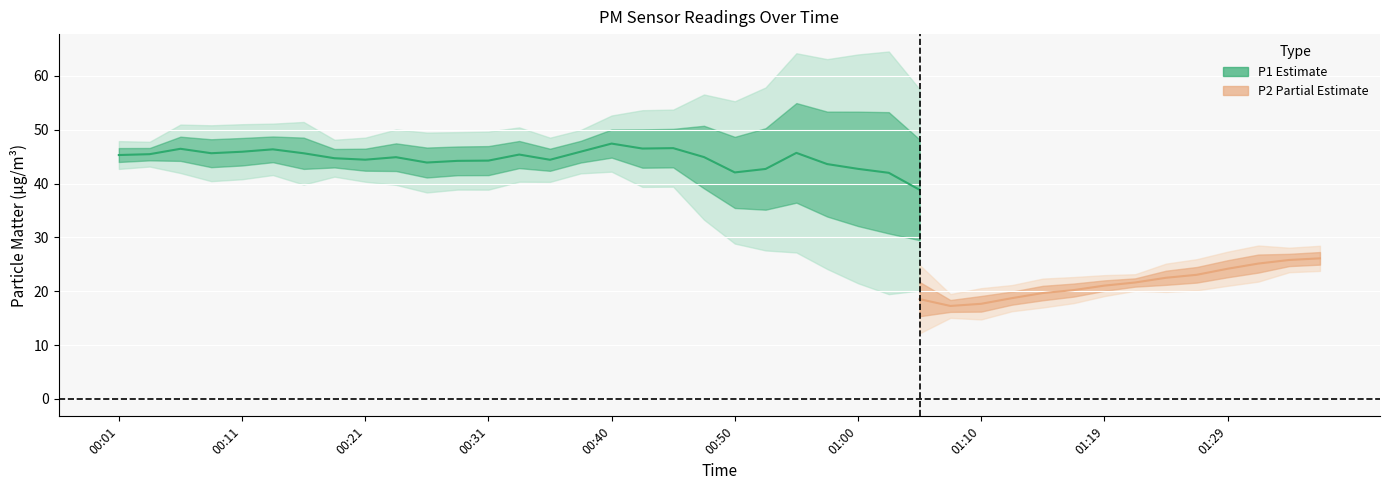

How many series are shown in this chart?

2